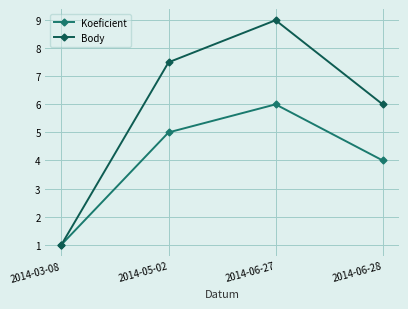

Which label corresponds to the largest value in the chart?

2014-06-27